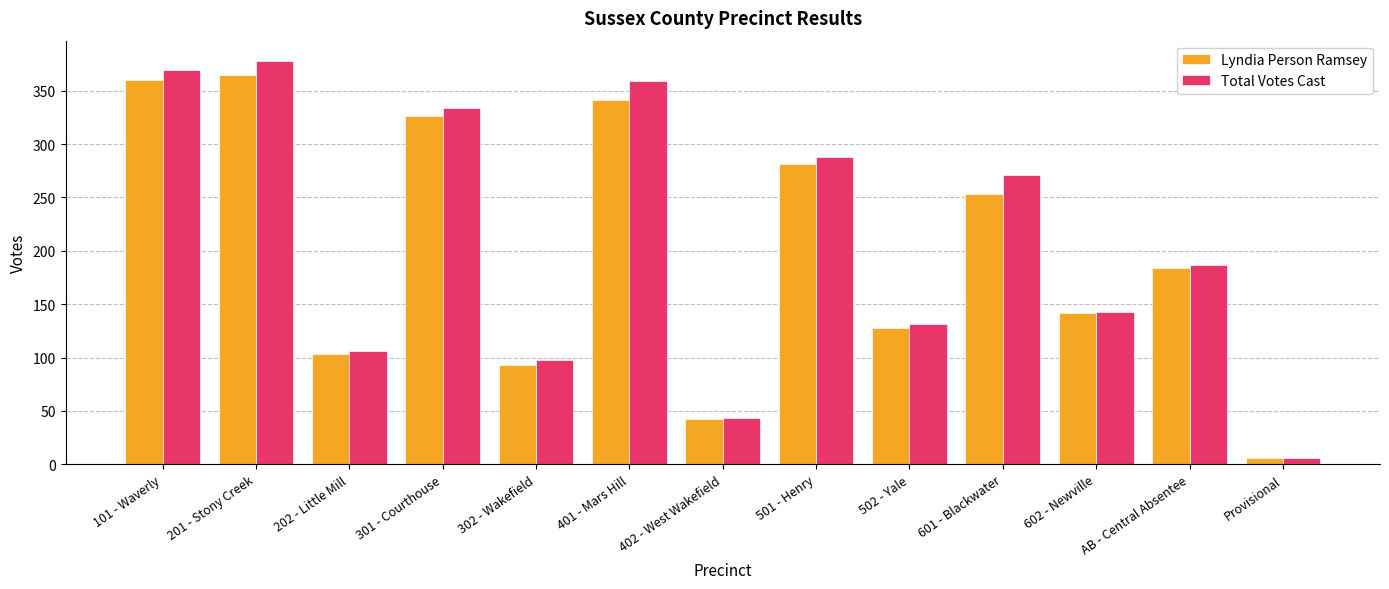

List the series in order of their peak value, lowest first.

Lyndia Person Ramsey, Total Votes Cast